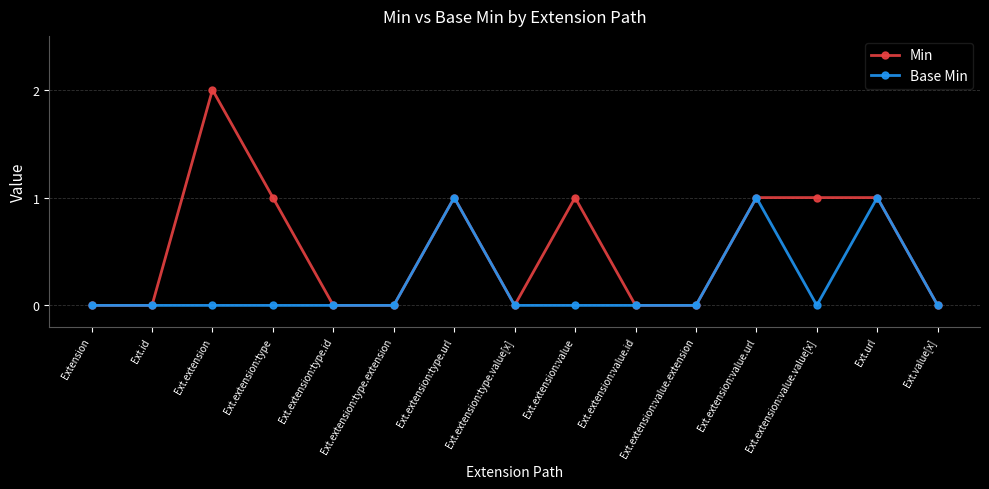

Does the chart display data point markers on the line(s)?

Yes